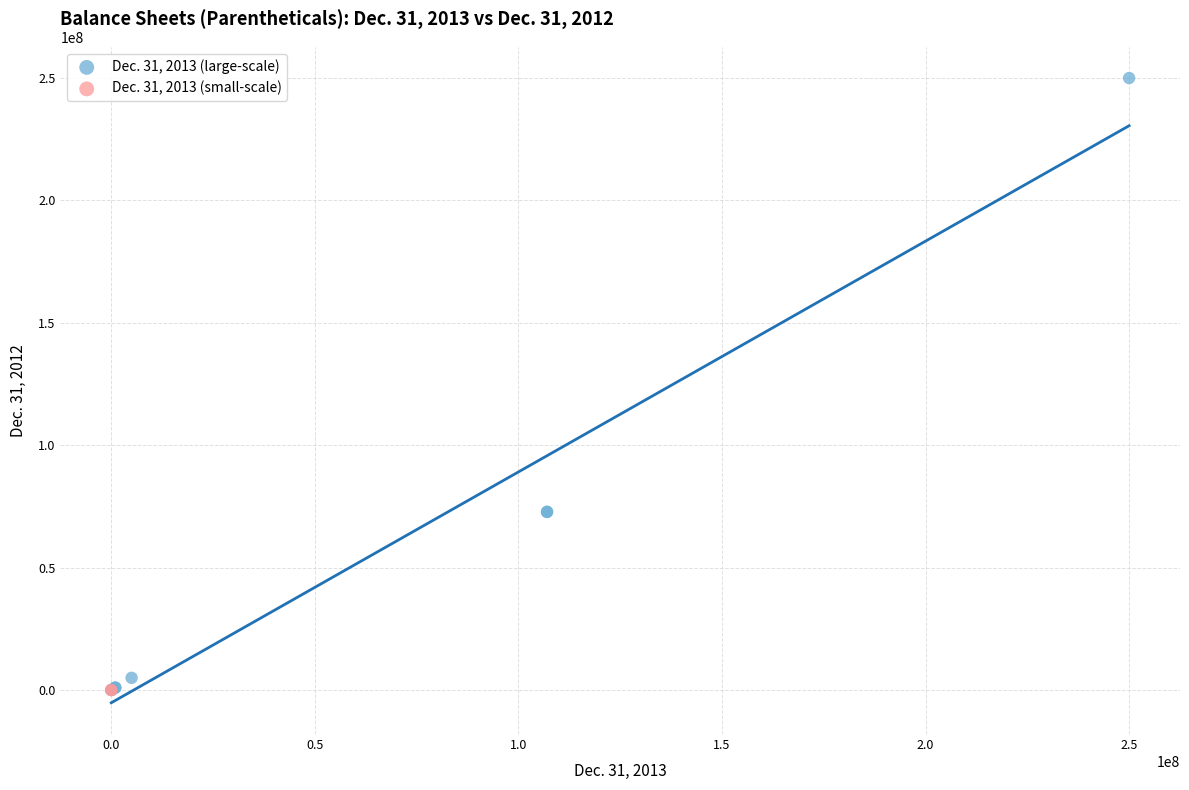

What are all the series names shown in the legend?

Dec. 31, 2013 (large-scale), Dec. 31, 2013 (small-scale)